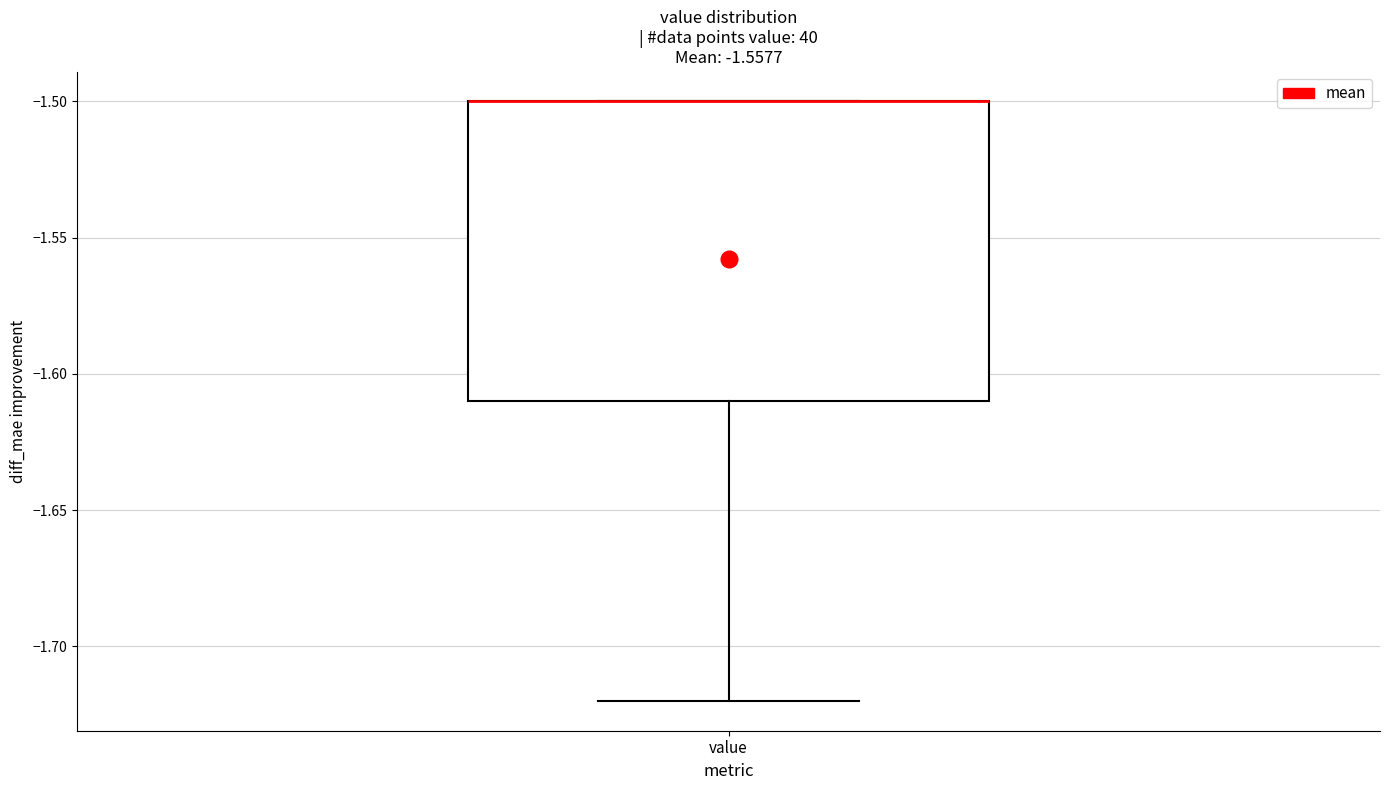

Where is the lower edge of the box for value on the y-axis? The values are not printed on the chart, so give them approximately, as read against the axis.

-1.61